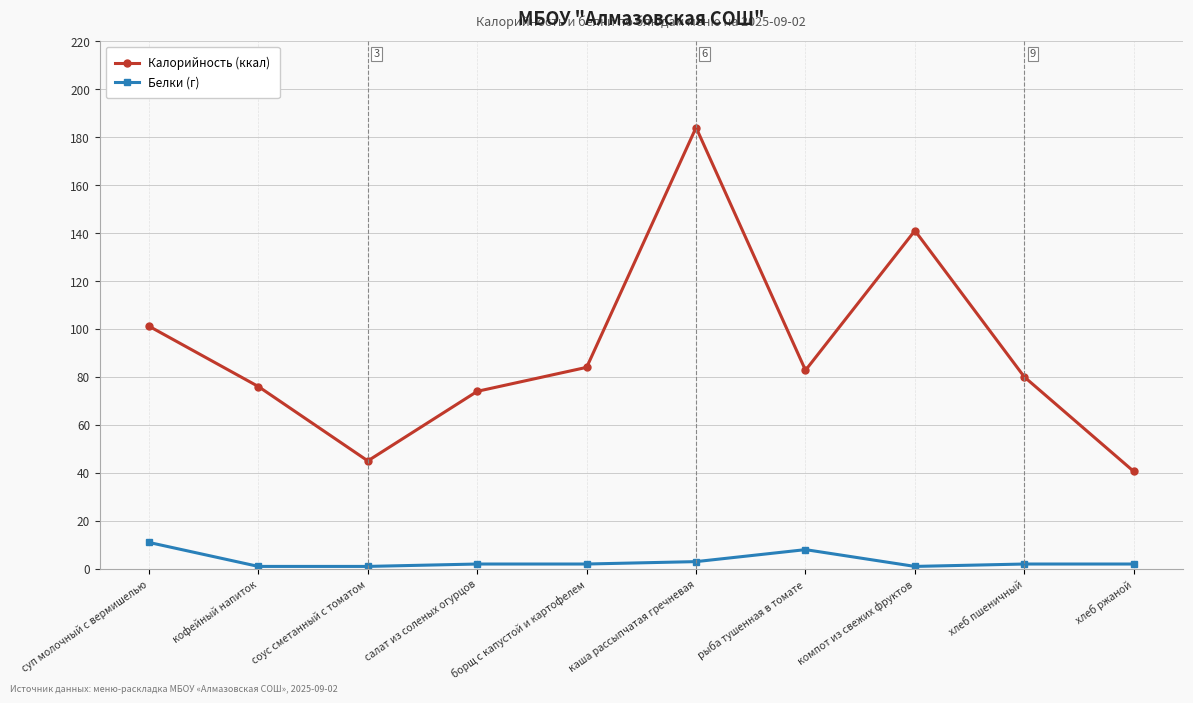

What is the sum of the Белки (г) values at суп молочный с вермишелью and каша рассыпчатая гречневая?

14.0